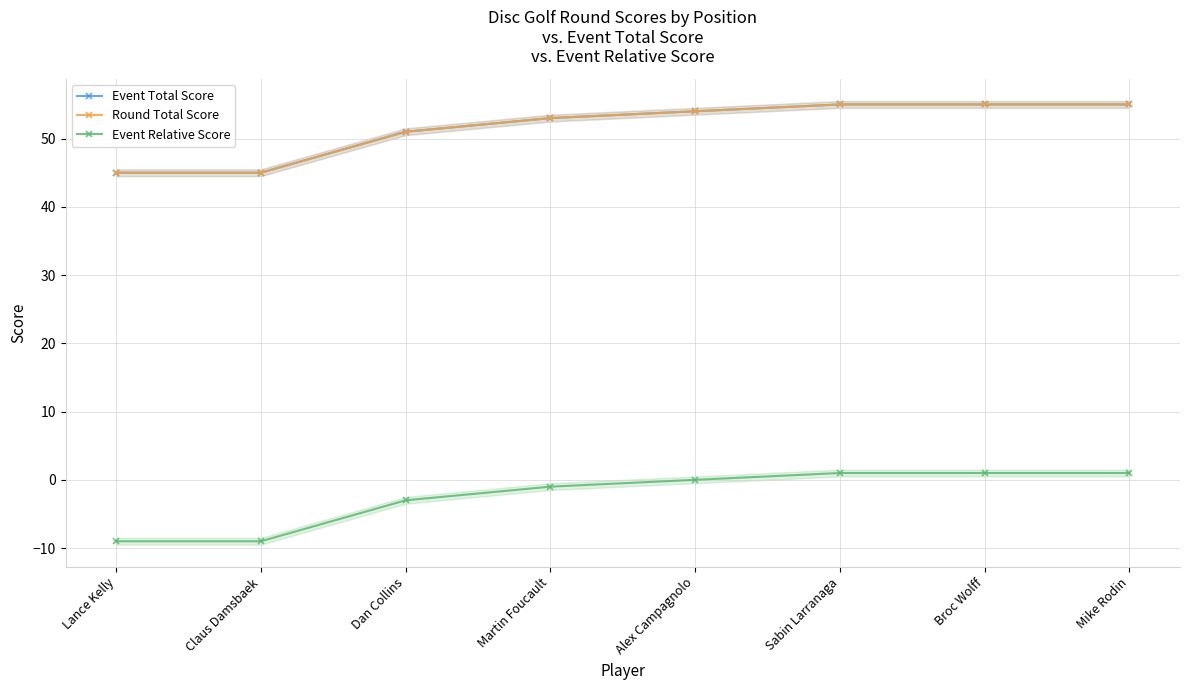

Rank the categories by Round Total Score value from lowest to highest.

Lance Kelly, Claus Damsbaek, Dan Collins, Martin Foucault, Alex Campagnolo, Sabin Larranaga, Broc Wolff, Mike Rodin